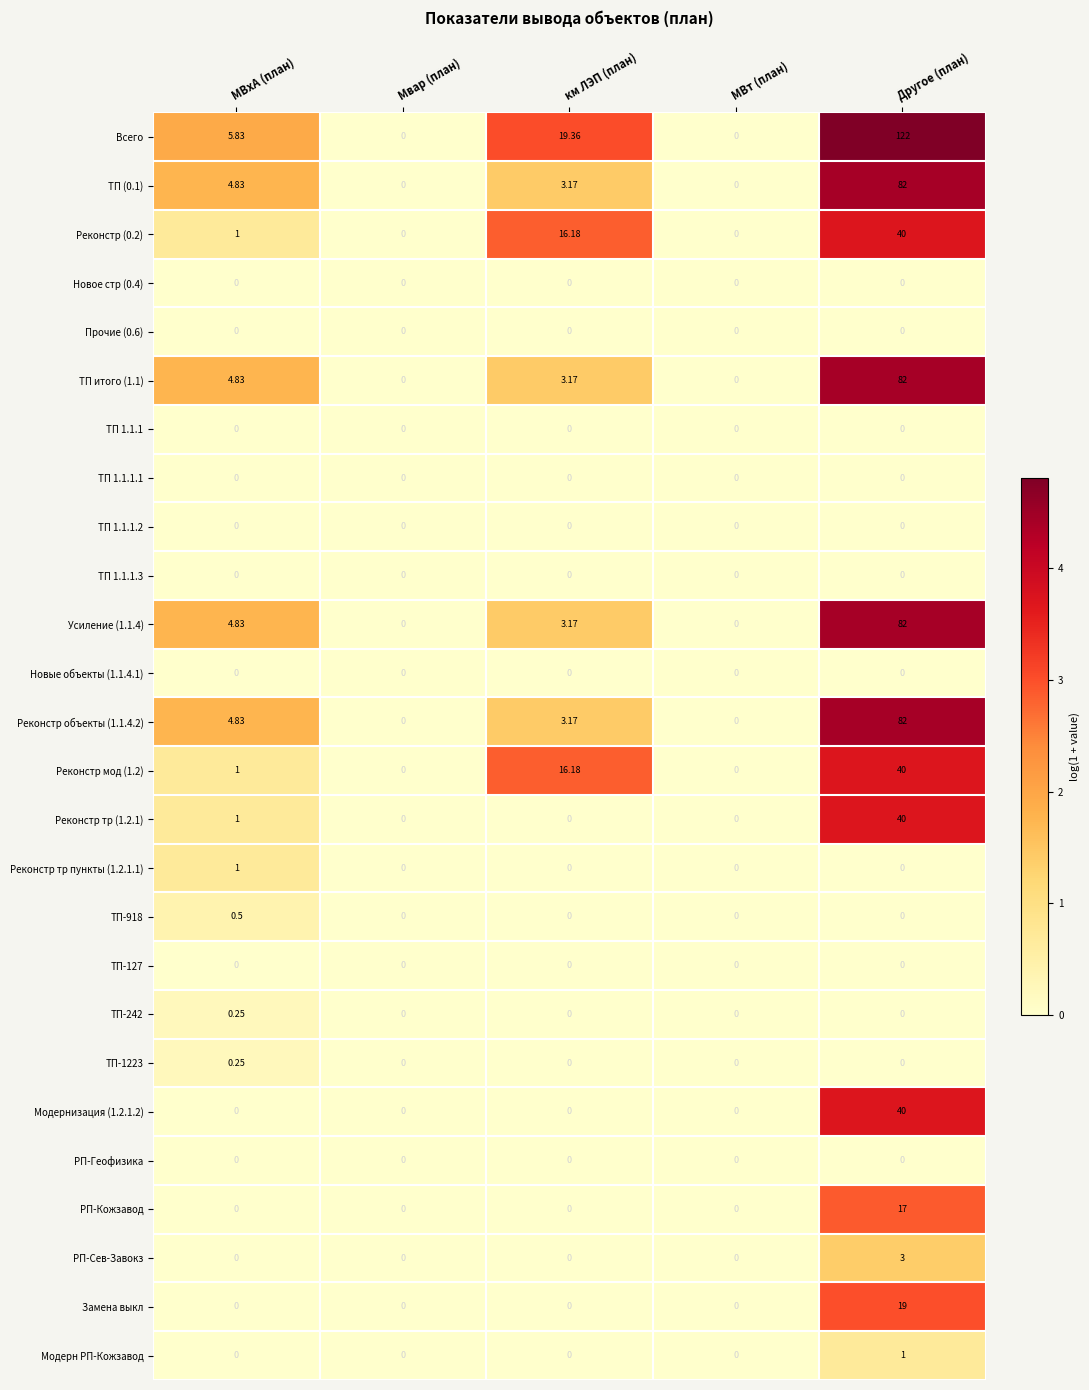

Which series changed the most between км ЛЭП (план) and Другое (план)?

Всего